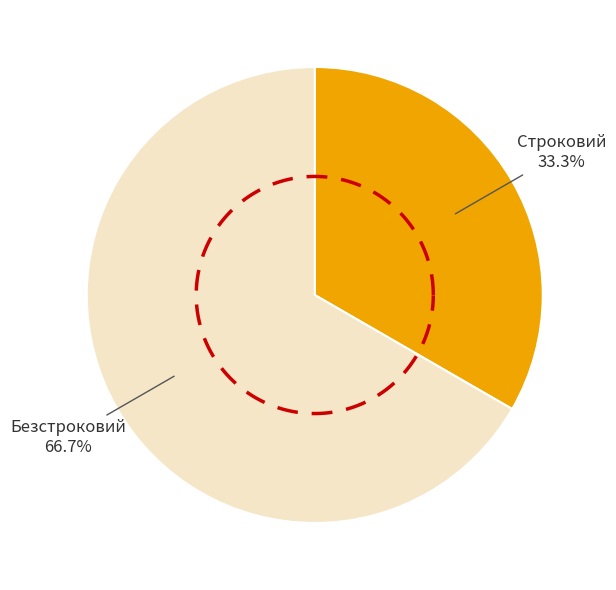

How many segments does this pie chart have?

2